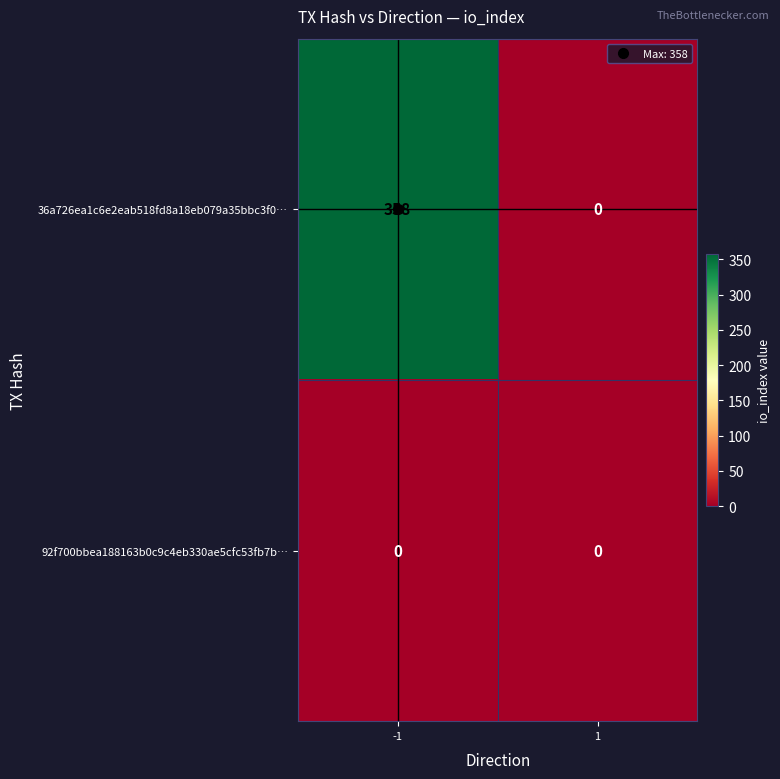

True or false: 36a726ea1c6e2eab518fd8a18eb079a35bbc3f0… has a value of 0 at 1.

True